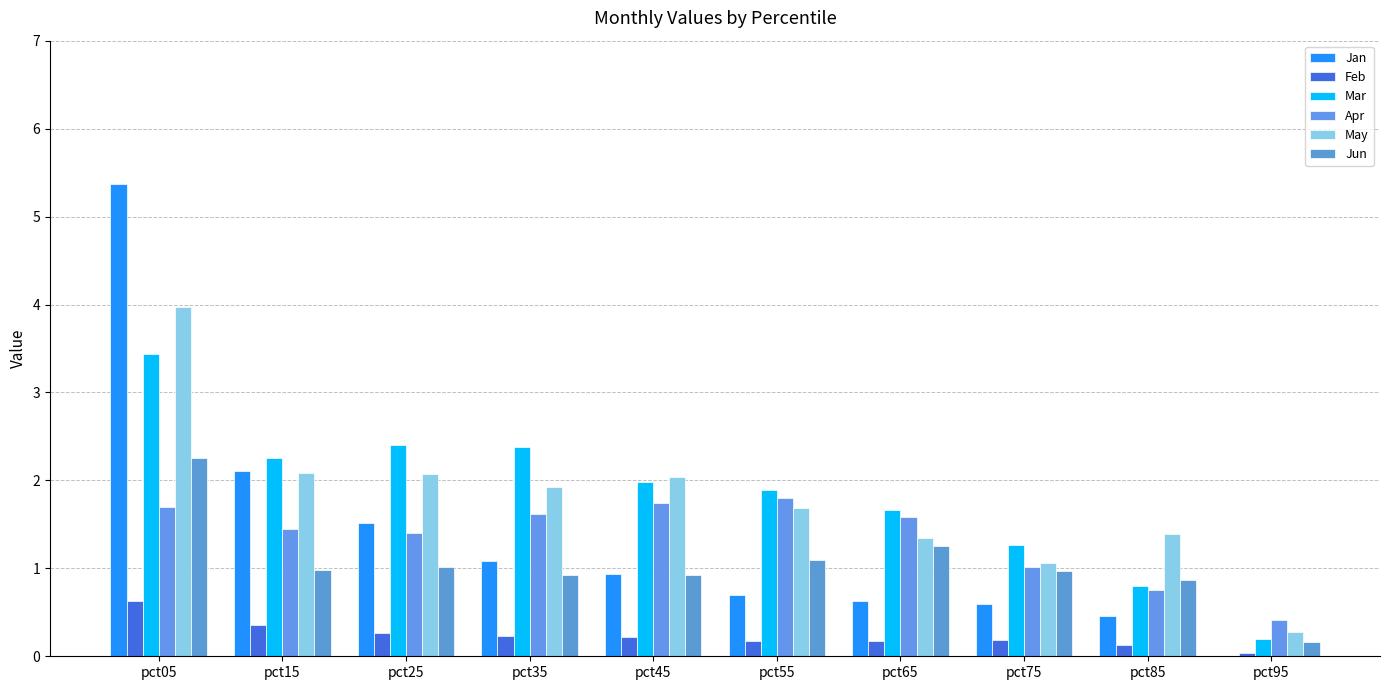

At pct05, list the series in order from smallest to largest.

Feb, Apr, Jun, Mar, May, Jan